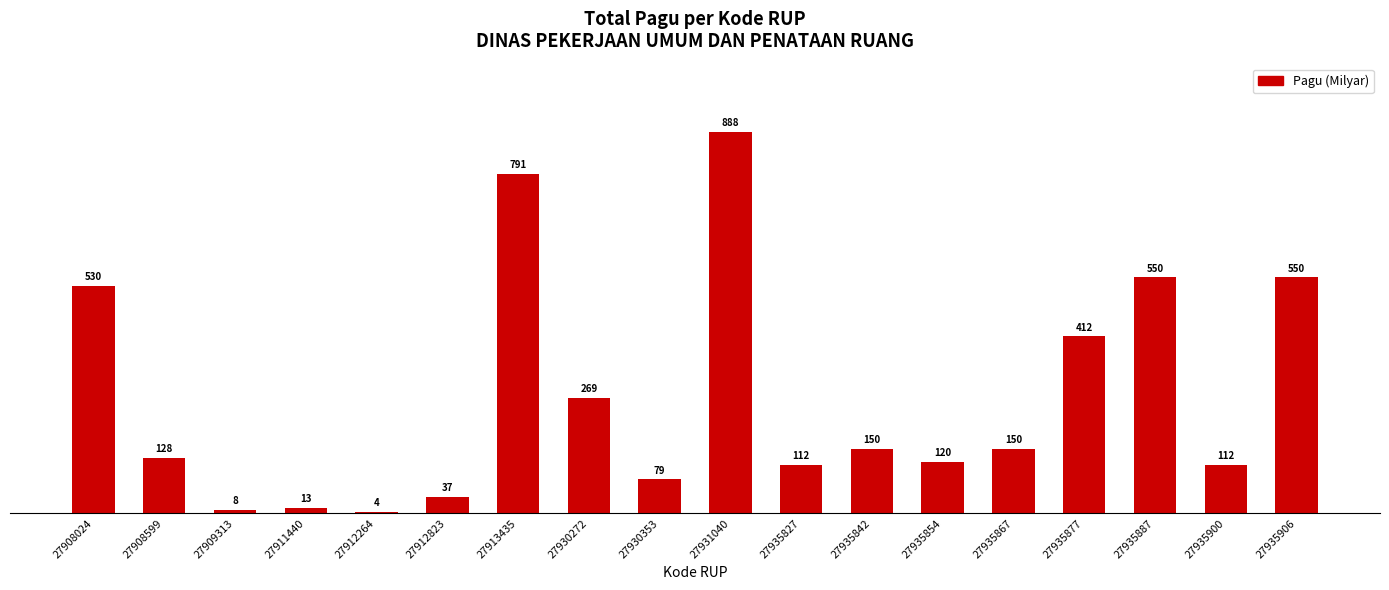

Does the chart contain any negative values?

No